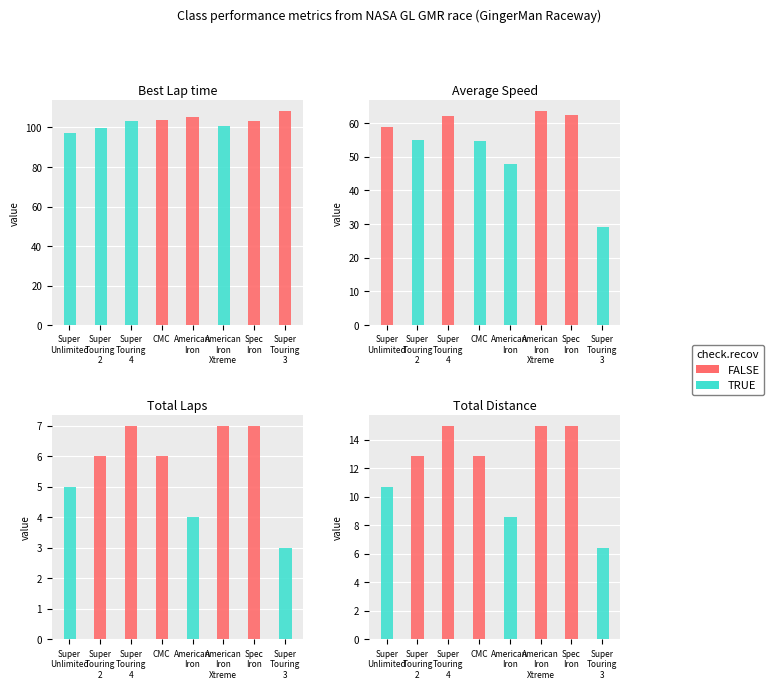

Does the chart contain any negative values?

No